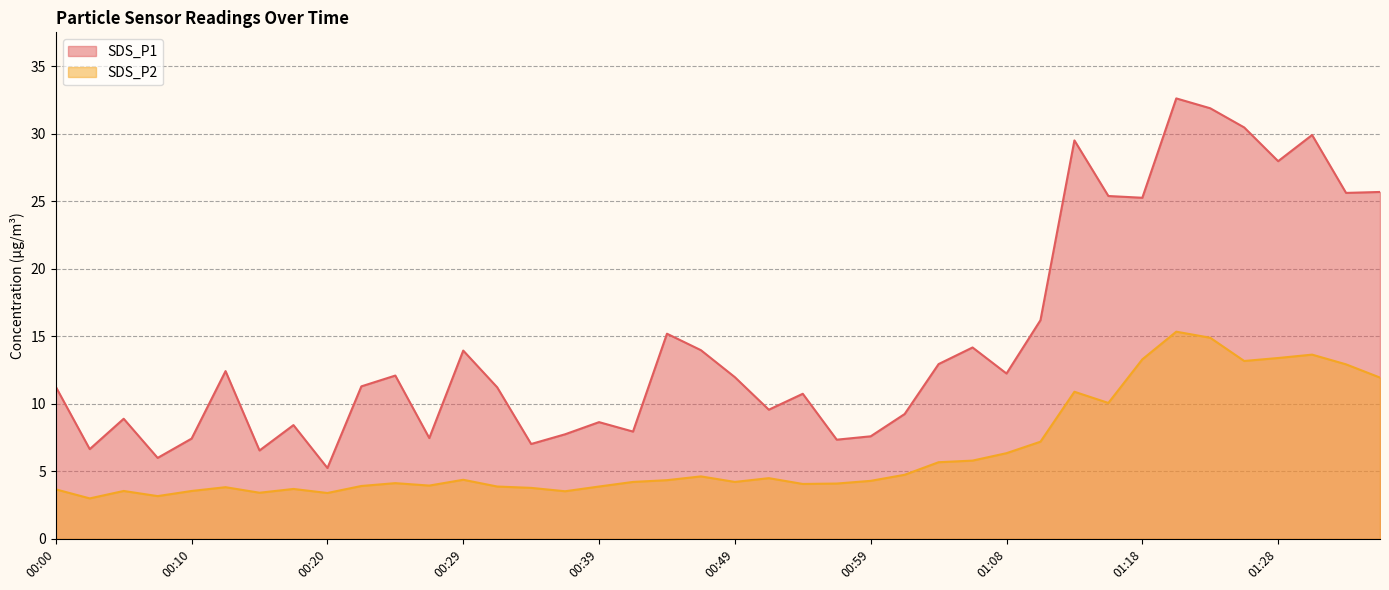

Between 01:25 and 00:05, which is larger?

01:25